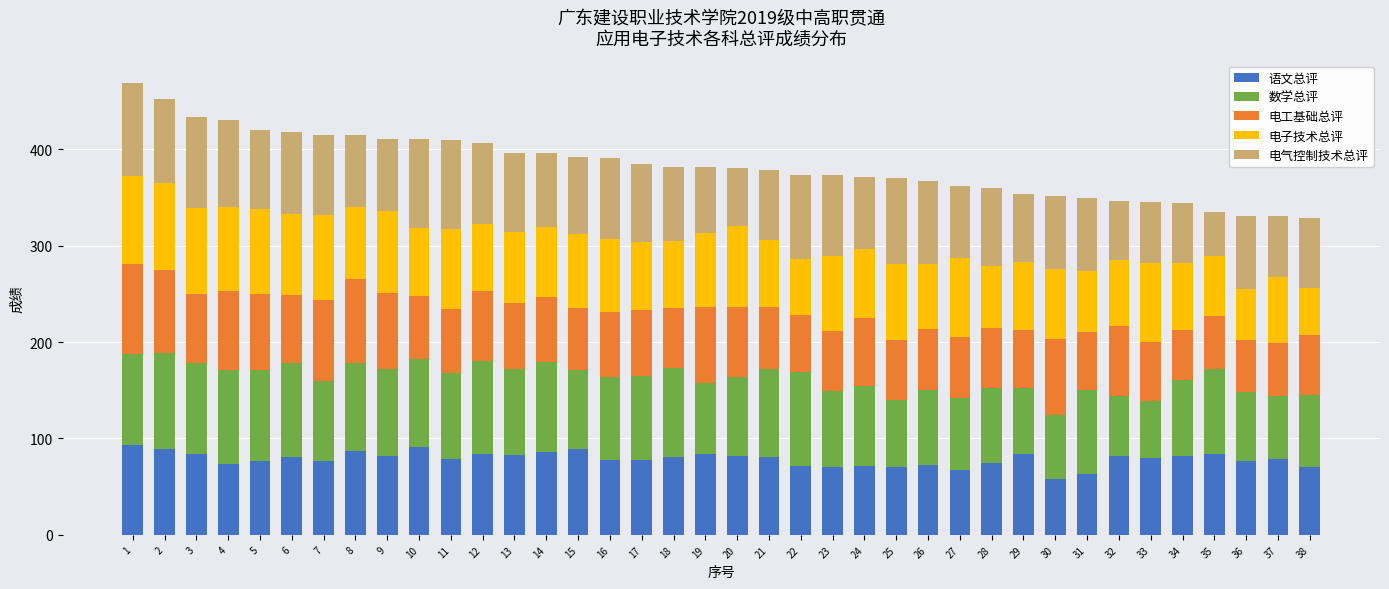

What is the highest value of the 语文总评 series?

93.2